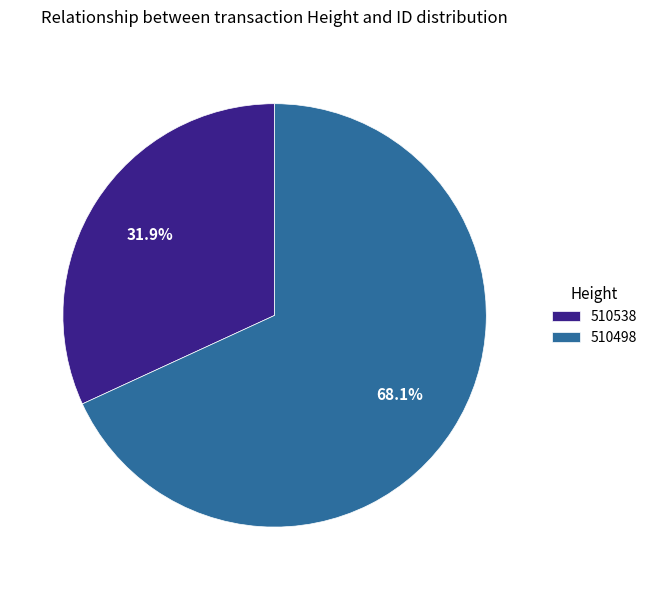

Does 510498 represent more than half of the total?

Yes